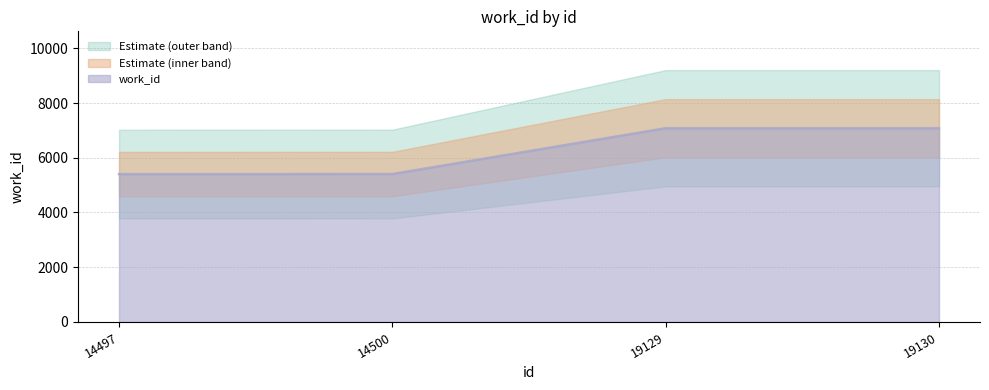

Reading left to right, extract all data points from this chart.

5403	5405	7080	7080